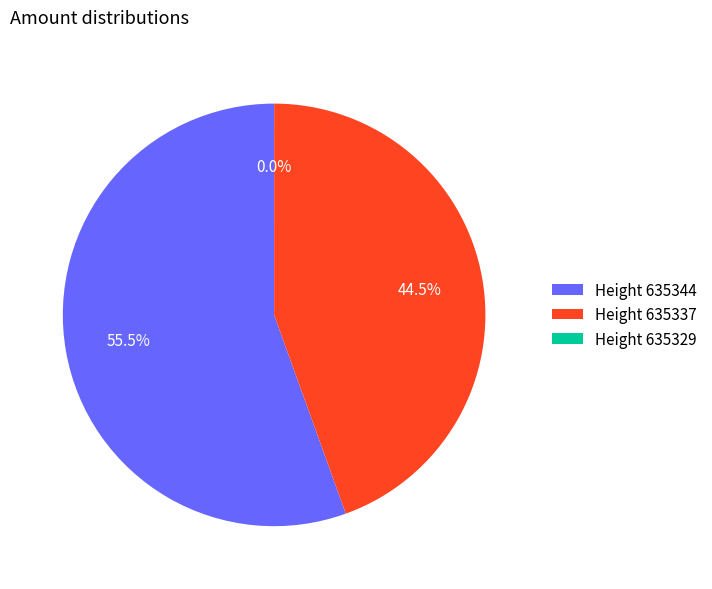

Combined, do Height 635344 and Height 635337 account for over 50%?

Yes